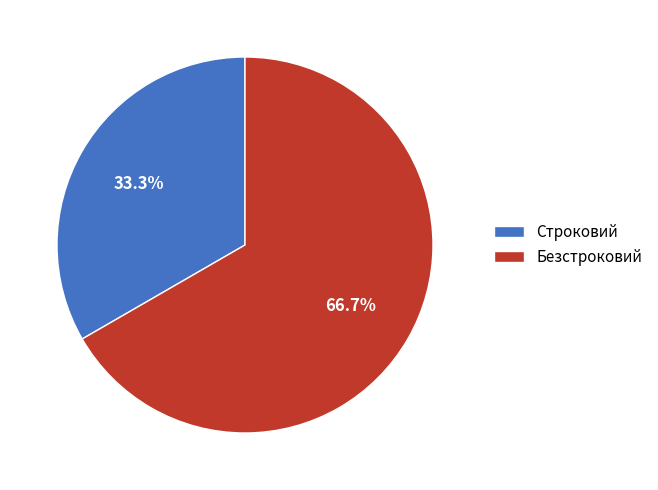

To the nearest percent, what portion does Безстроковий represent?

67%